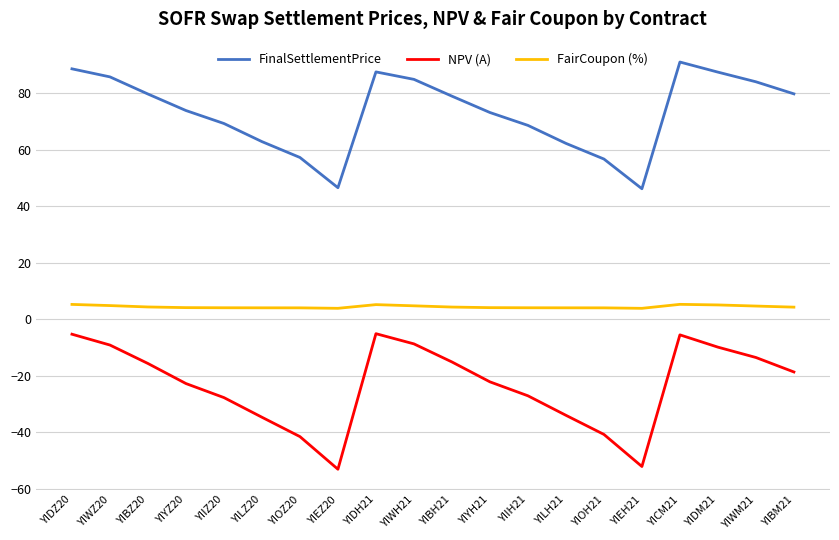

At YIEZ20, list the series in order from smallest to largest.

NPV (A), FairCoupon (%), FinalSettlementPrice